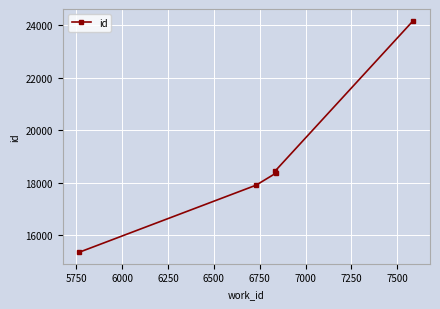

What is the sum of all values?

94244